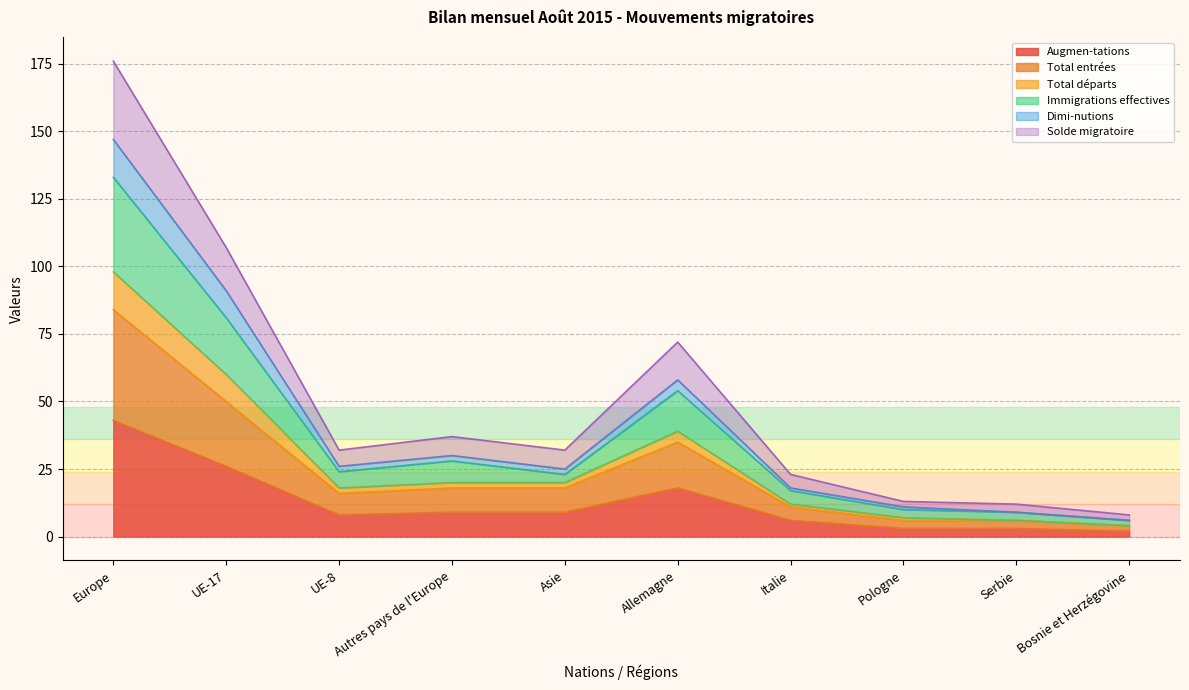

True or false: Augmen-tations has more than 0 interior local peaks.

True